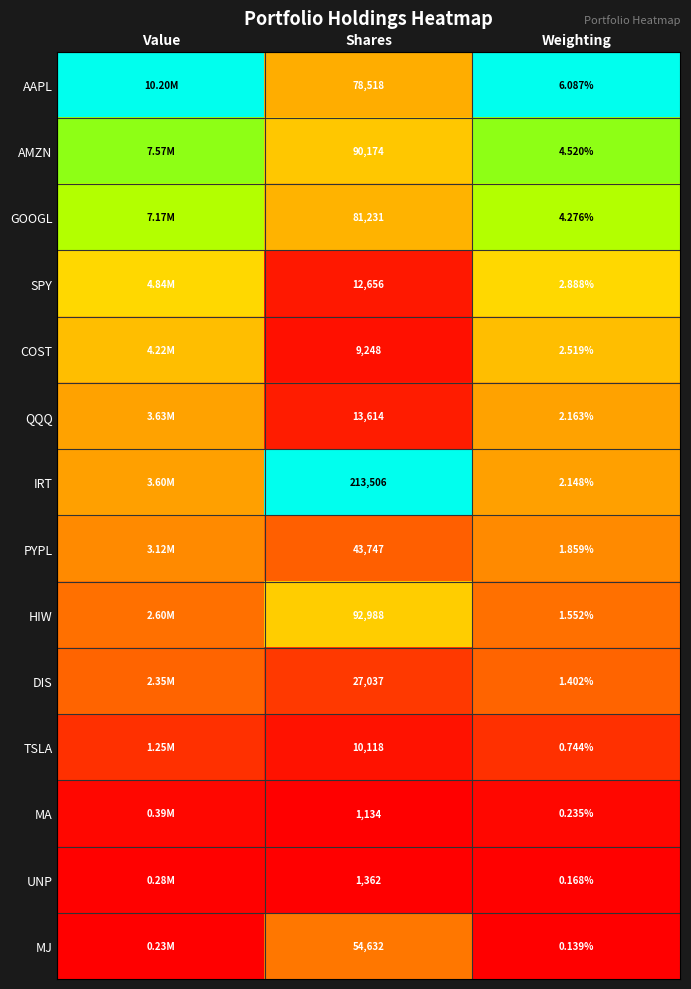

Rank the series at Shares from lowest to highest value.

MA, UNP, COST, TSLA, SPY, QQQ, DIS, PYPL, MJ, AAPL, GOOGL, AMZN, HIW, IRT